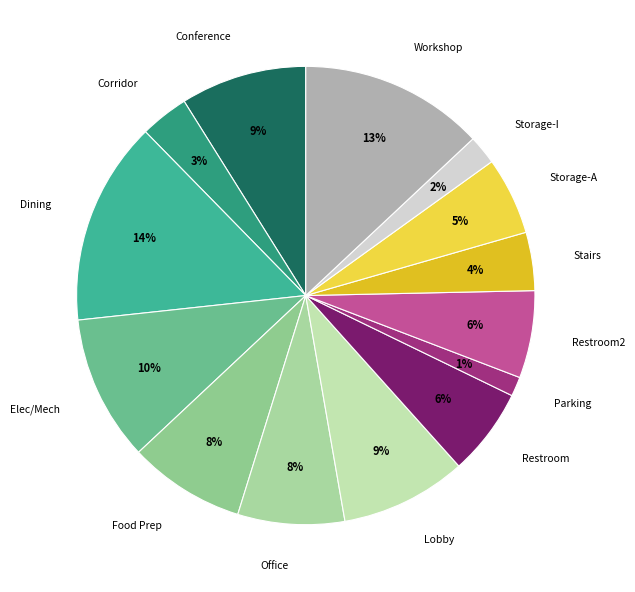

Does Workshop represent more than half of the total?

No